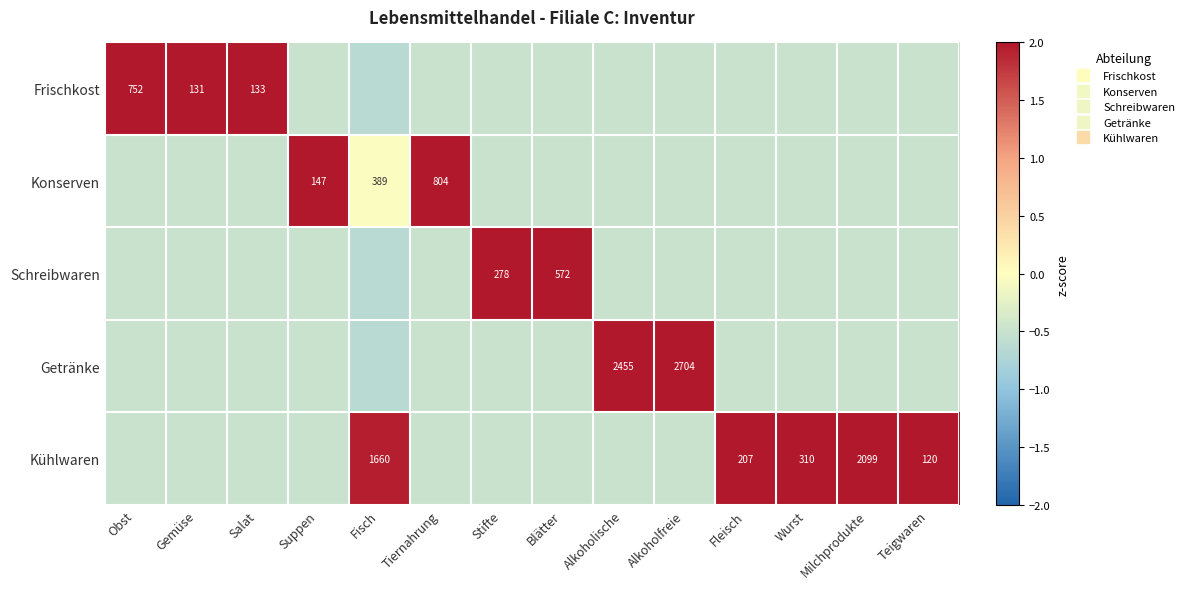

How many values in Kühlwaren are above zero?

5